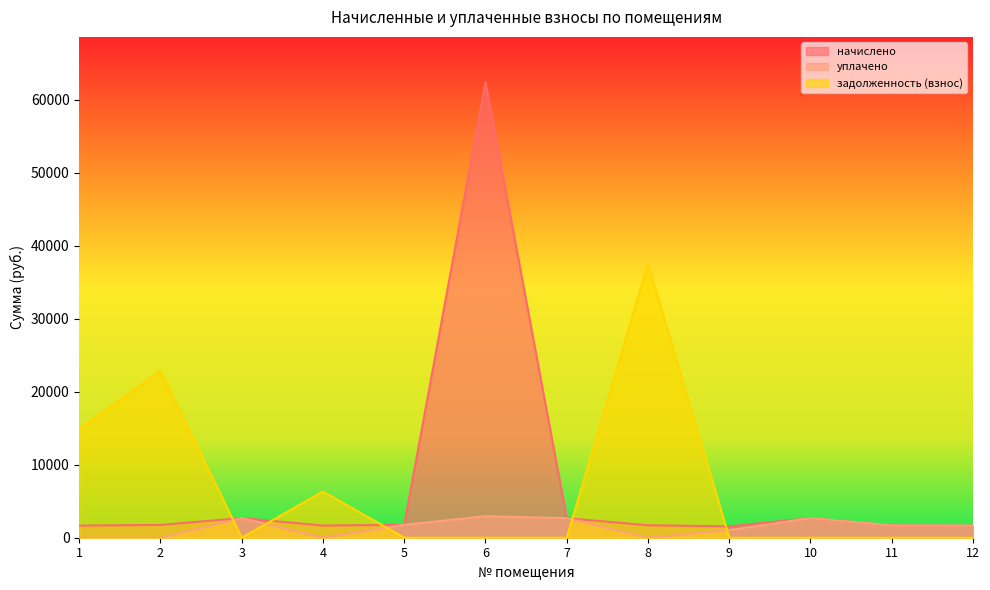

Where is задолженность (взнос) nearest to the value 18765?

1